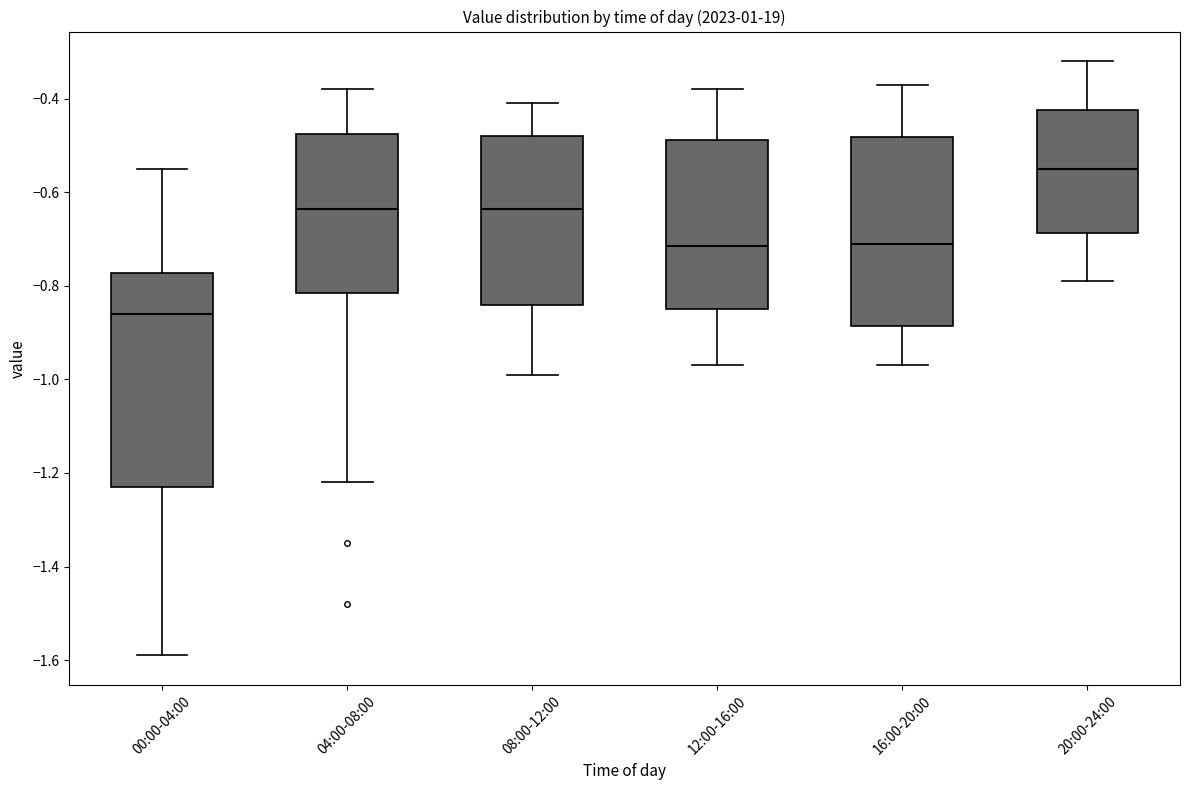

Where is the lower edge of the box for 04:00-08:00 on the y-axis? The values are not printed on the chart, so give them approximately, as read against the axis.

-0.82